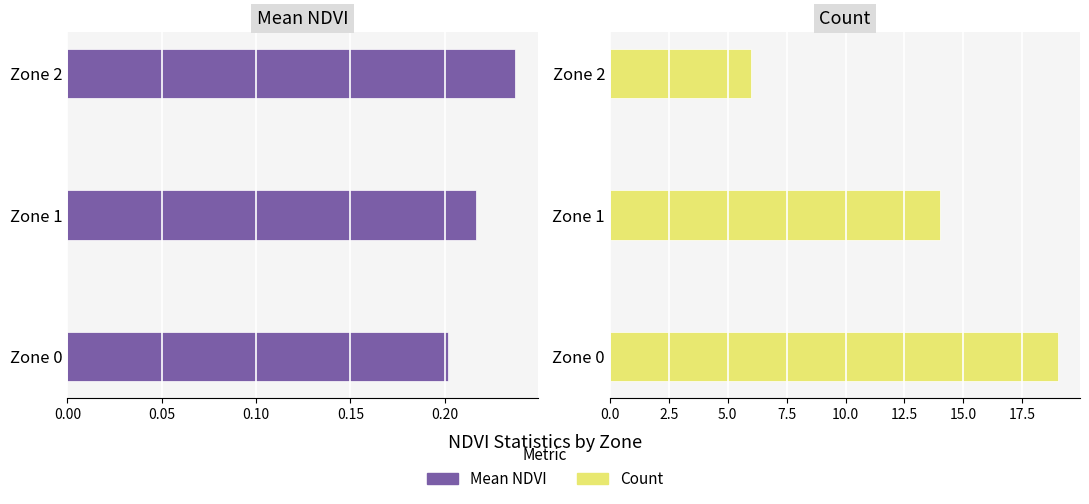

At Zone 2, list the series in order from smallest to largest.

Mean NDVI, Count